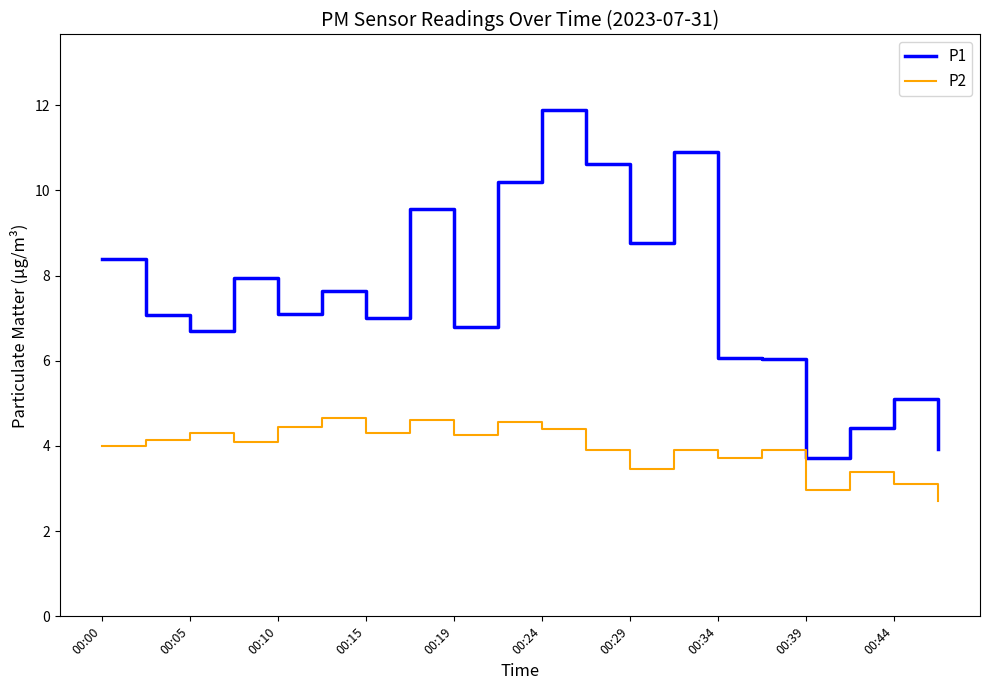

Rank the series by their maximum value, from lowest to highest.

P2, P1